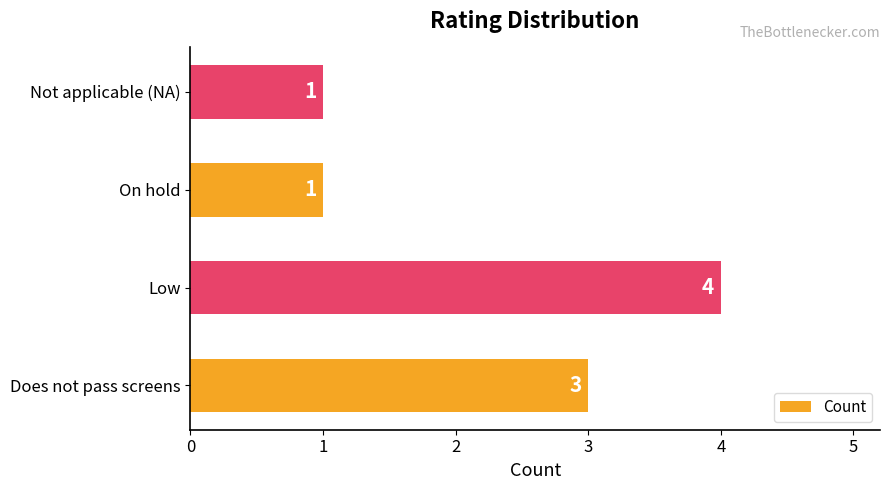

Which label corresponds to the largest value in the chart?

Low